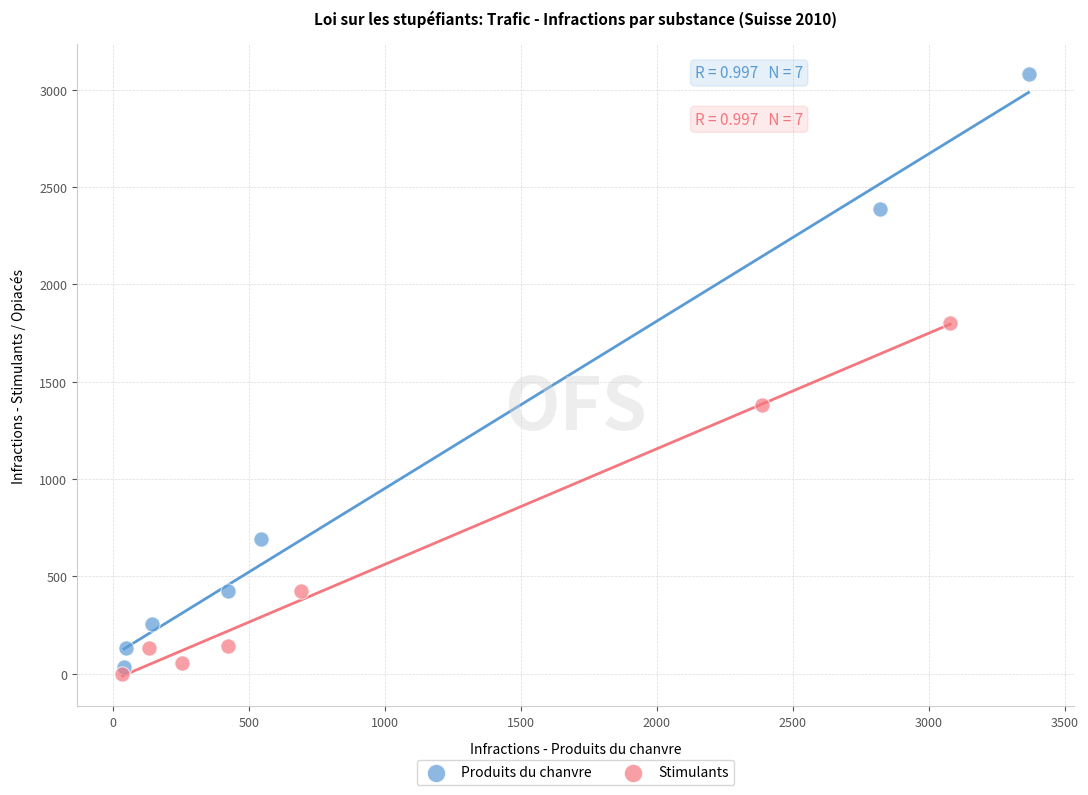

Which series reaches the minimum Y coordinate?

Stimulants